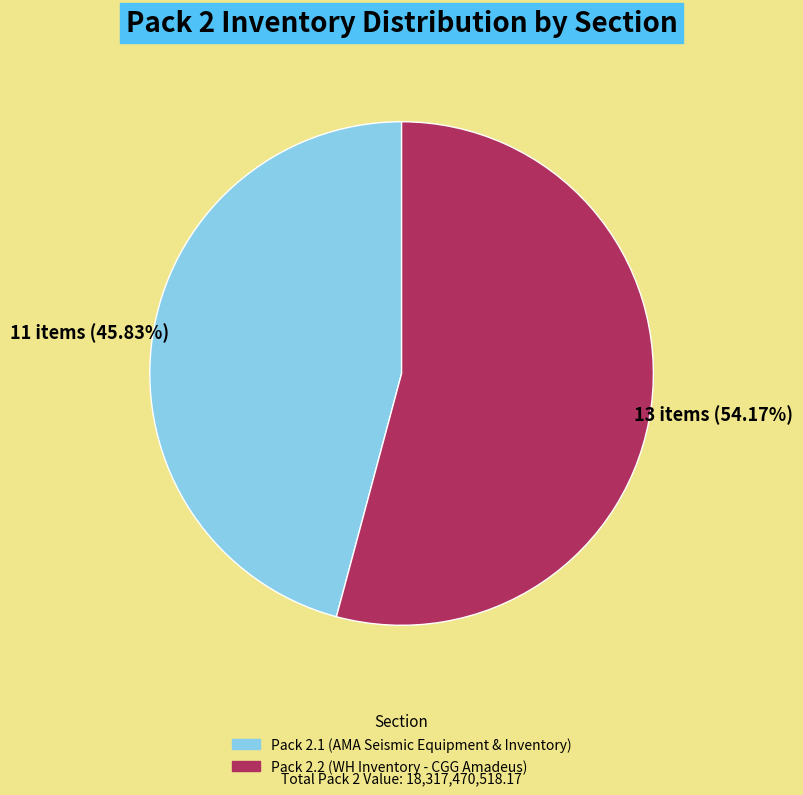

Approximately how many times larger is the value at Pack 2.2 (WH Inventory - CGG Amadeus) compared to Pack 2.1 (AMA Seismic Equipment & Inventory)?

1.2